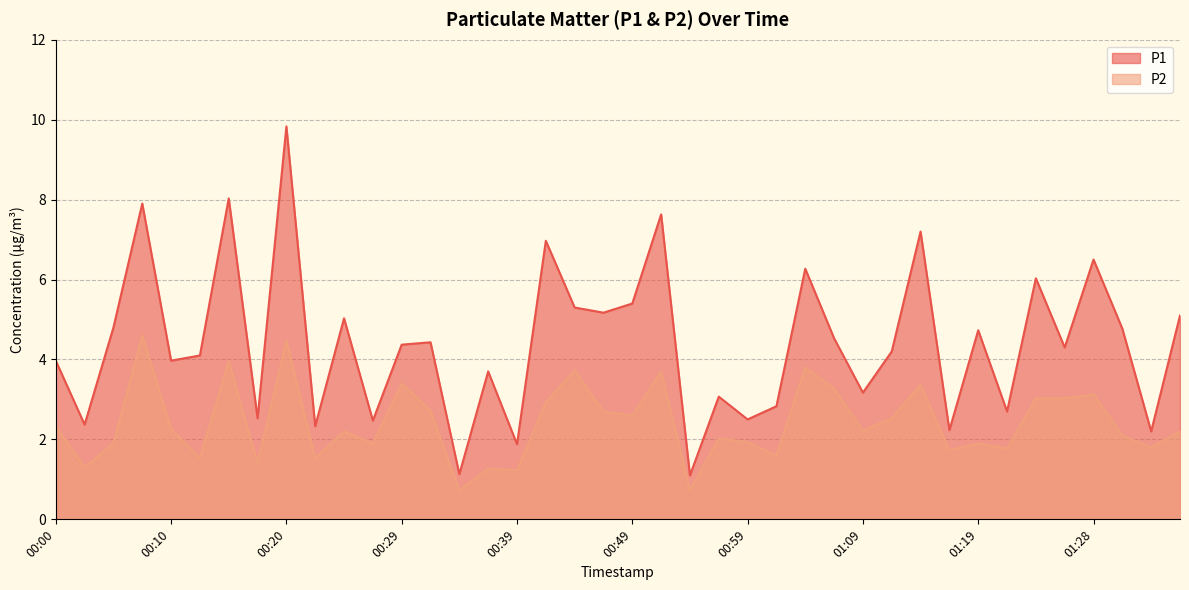

What is the difference between the second highest and minimum values in the P1 series?

6.9